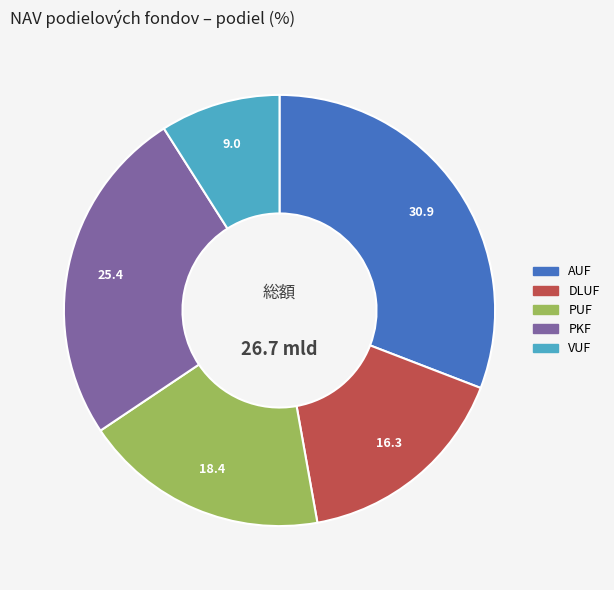

Rank the categories by value from lowest to highest.

VUF, DLUF, PUF, PKF, AUF